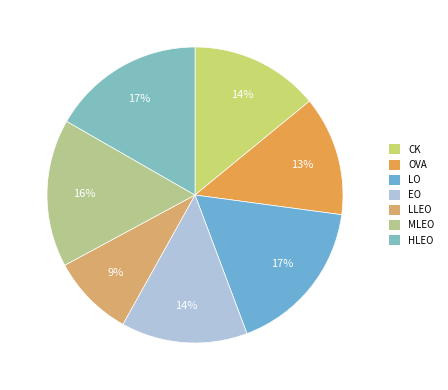

What is the smallest slice in the pie chart?

LLEO